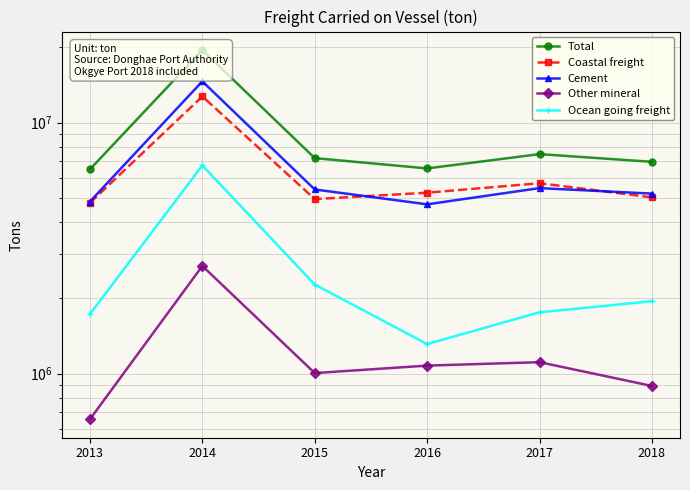

What is the lowest value of the Other mineral series?

657383